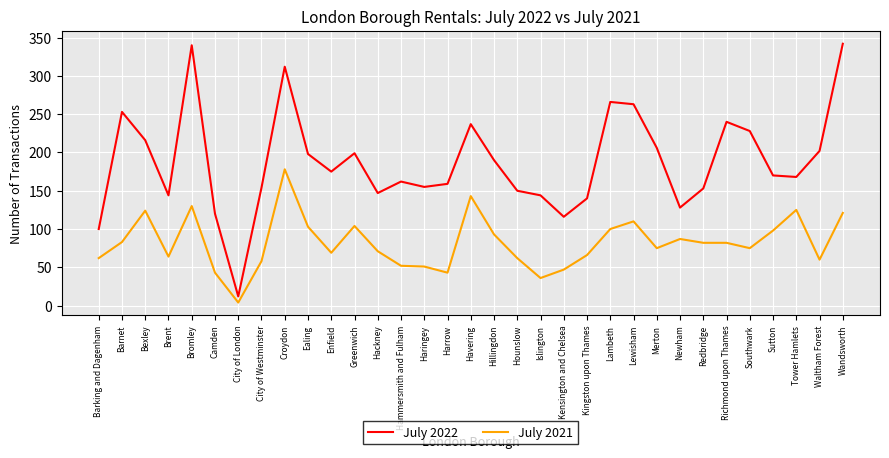

What value does the July 2022 series have at Sutton?

170